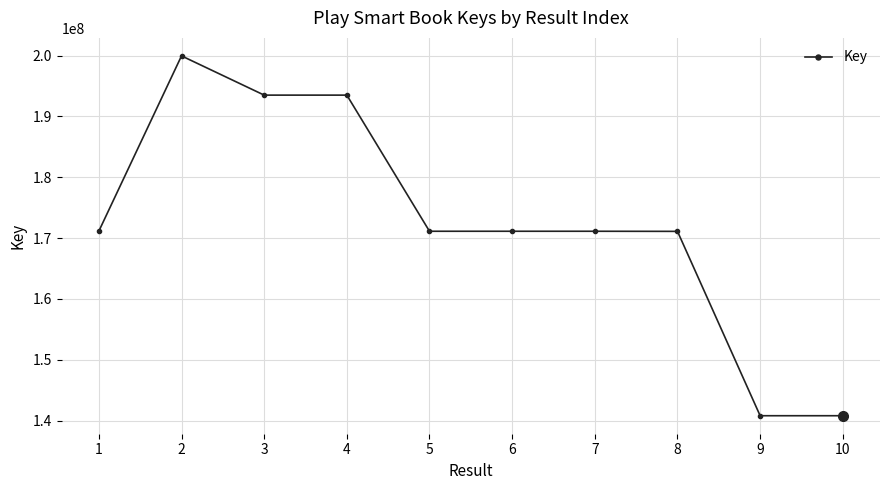

Approximately how many times larger is the value at 7 compared to 2?

0.9